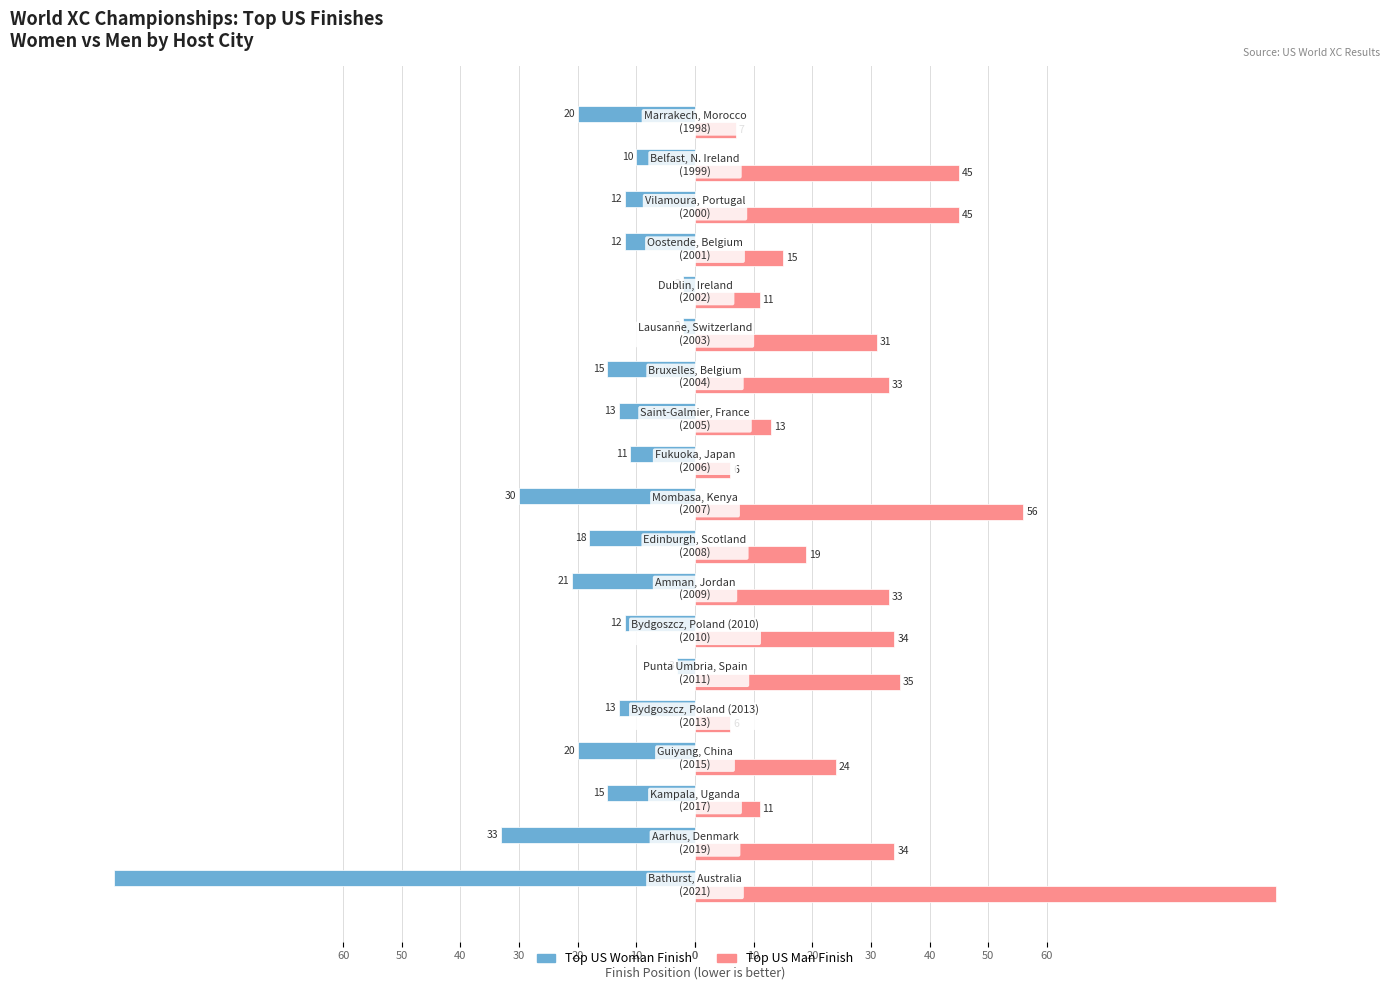

What are all the series names shown in the legend?

Top US Woman Finish, Top US Man Finish